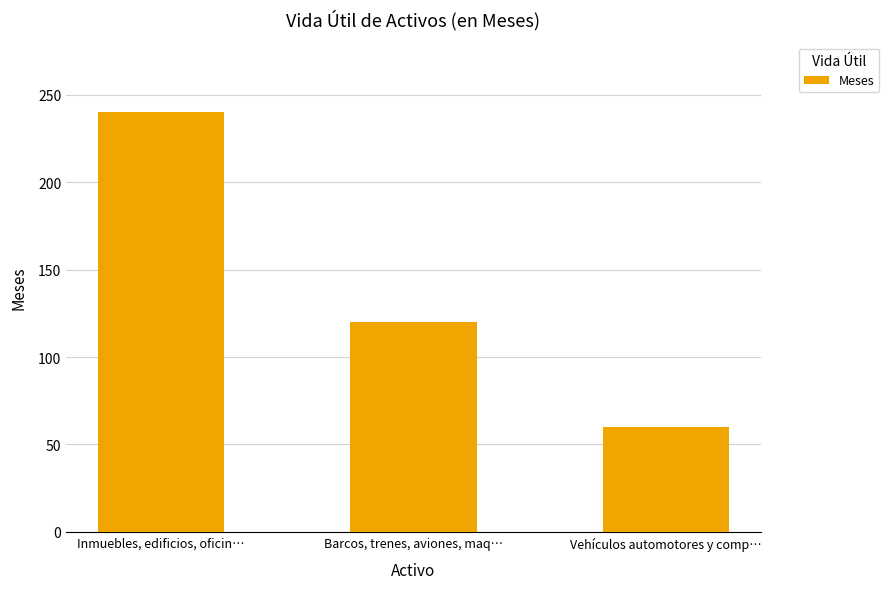

The value at Inmuebles, edificios, oficin… is 423. True or false?

False